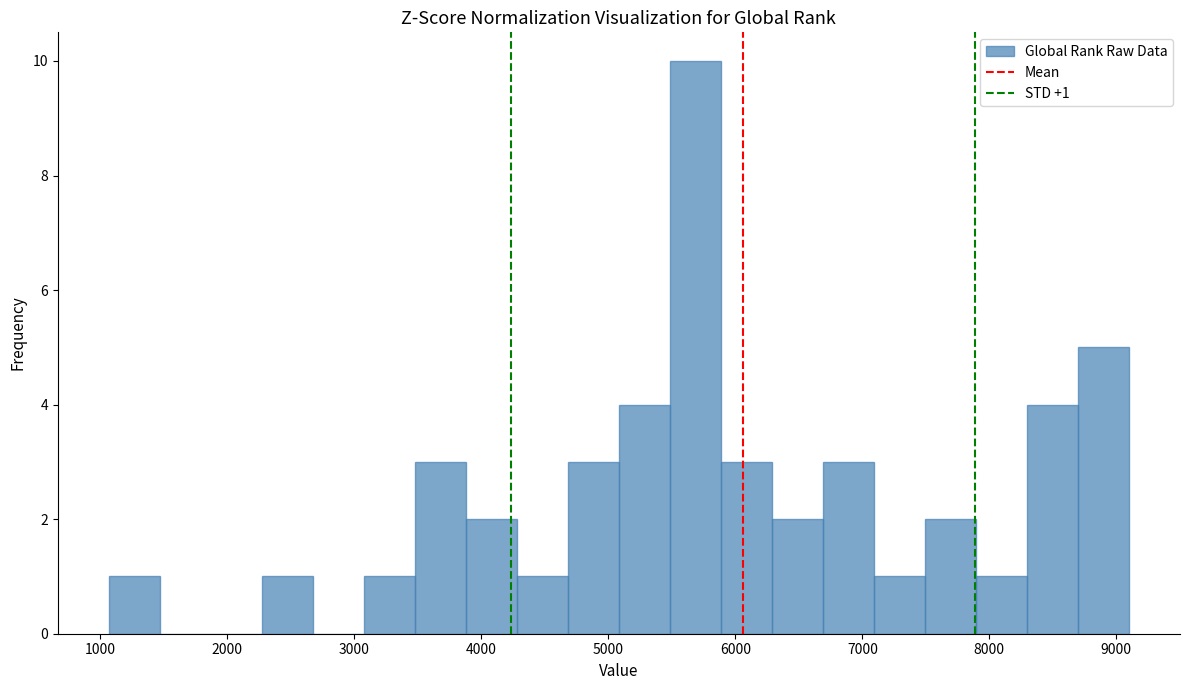

Which range on the x-axis has the tallest bar?

5500 to 5900